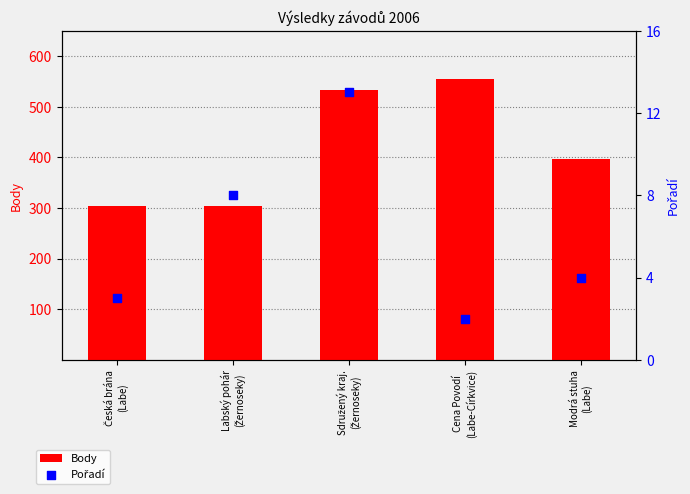

Which series contains the highest Y value?

Body